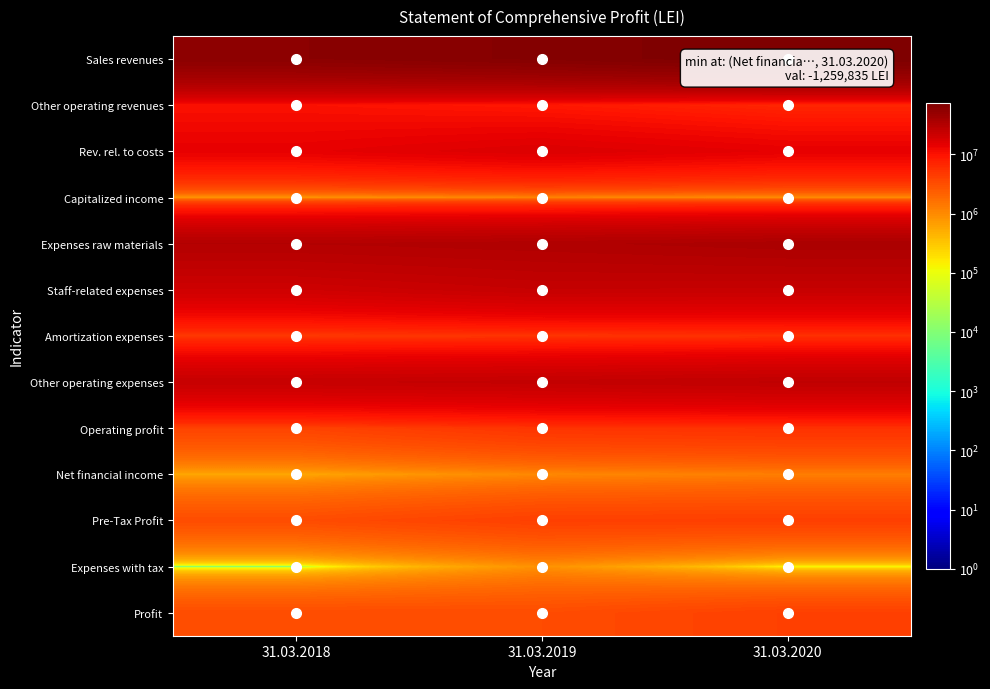

What is the difference between the highest and lowest values at 31.03.2019?

64201630